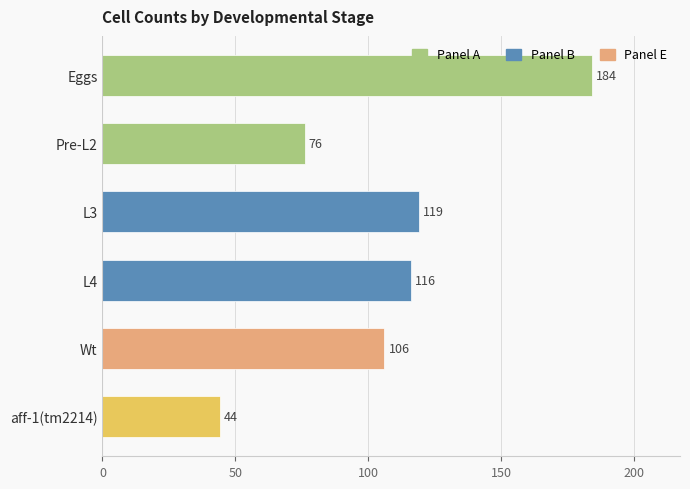

Reading top to bottom, extract all data points from this chart.

Eggs=184	Pre-L2=76	L3=119	L4=116	Wt=106	aff-1(tm2214)=44